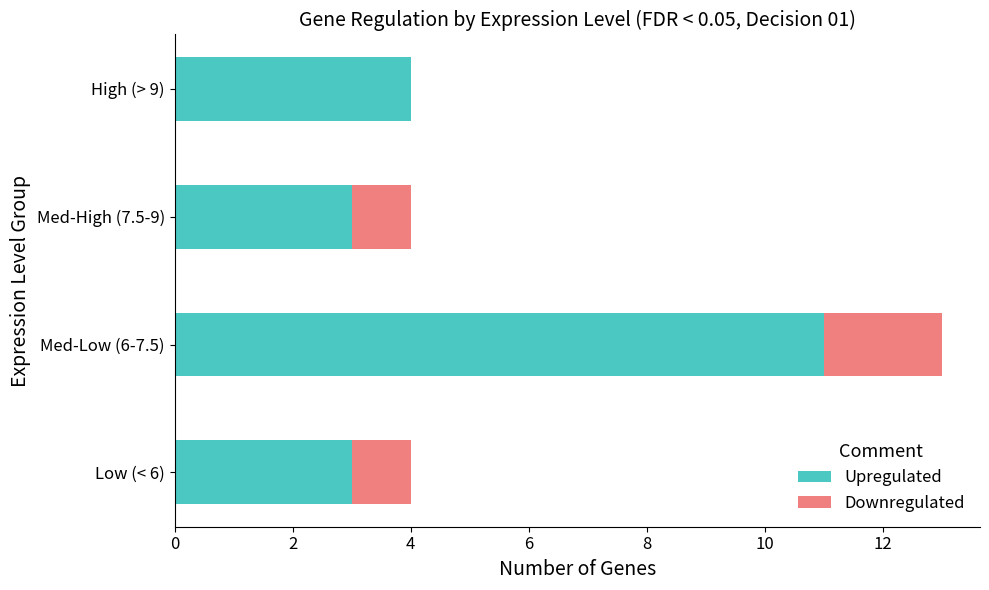

Read the Upregulated value at High (> 9).

4